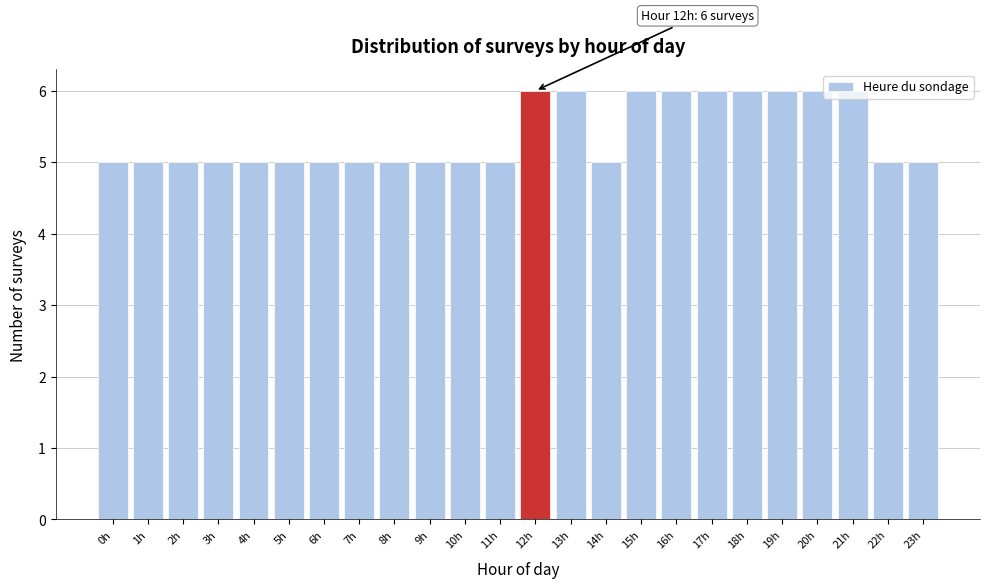

The chart shows a value of 5 at 14h. True or false?

True